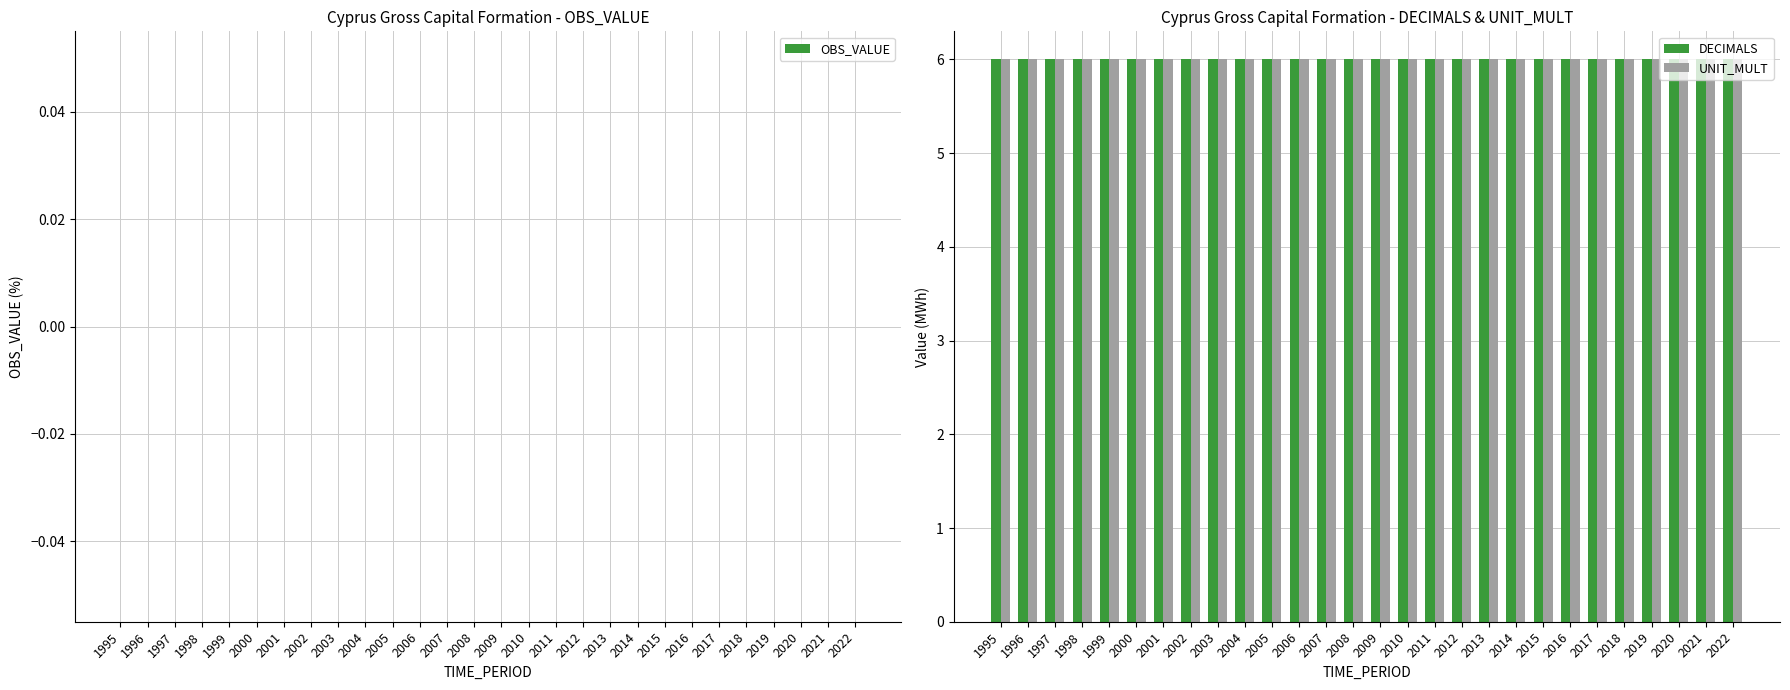

True or false: OBS_VALUE has a value of 0 at 2006.

True